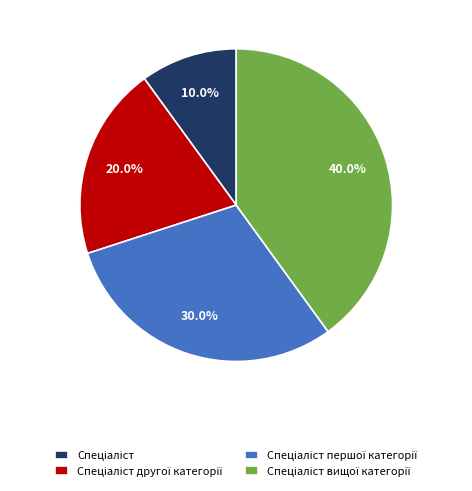

Is there any slice that represents more than half of the pie?

No